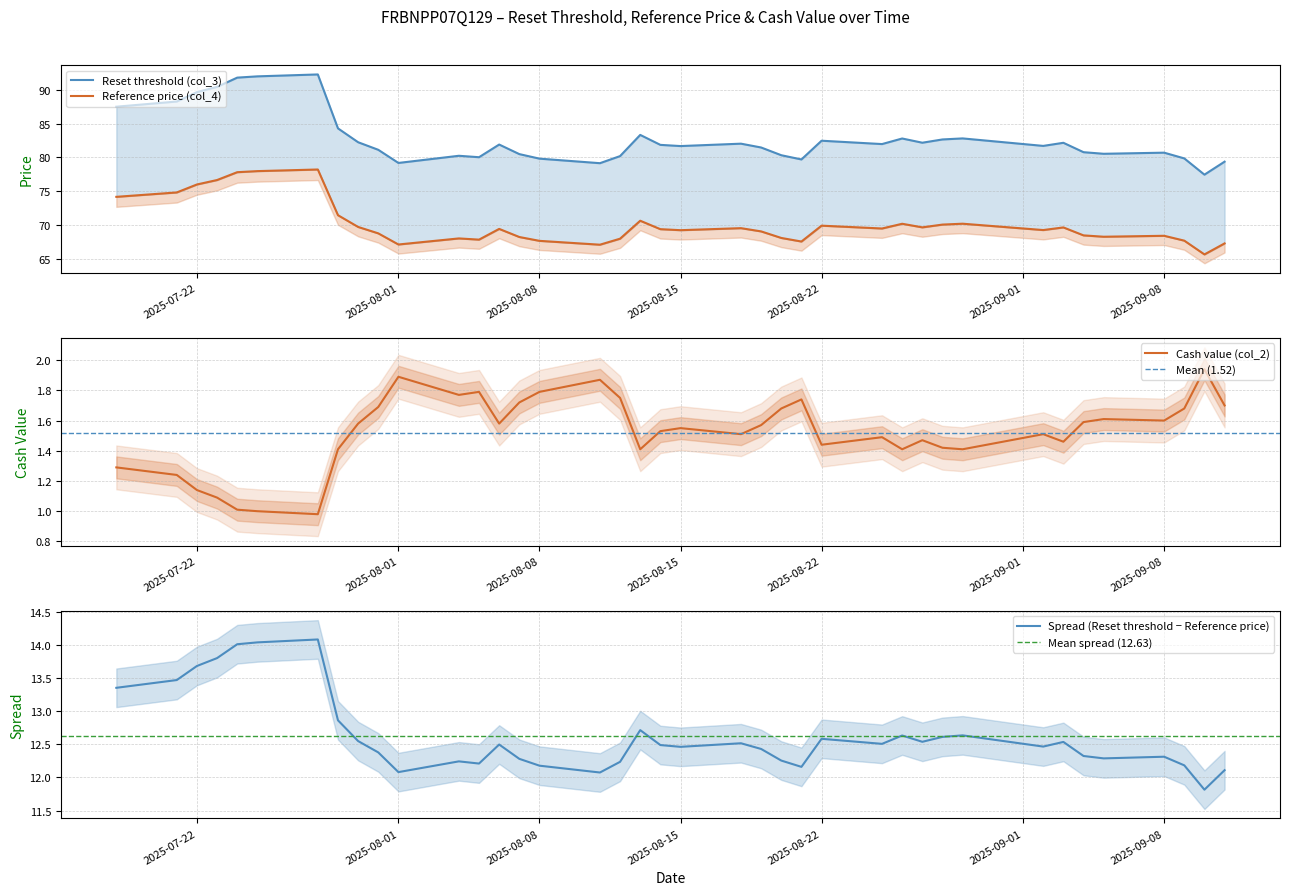

At which category does the chart reach its peak across all series?

2025-07-28